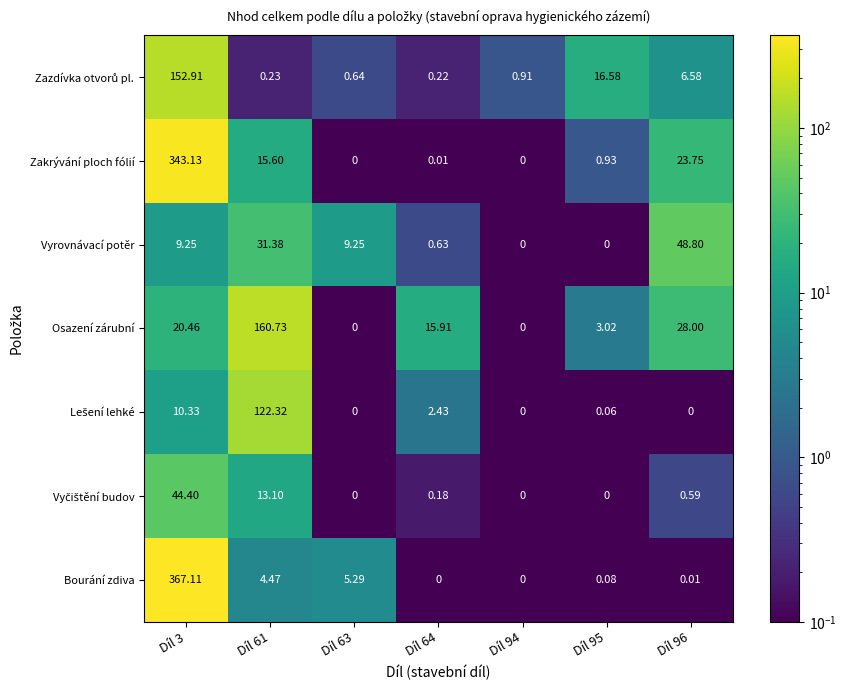

Which series has the widest spread of values?

Bourání zdiva